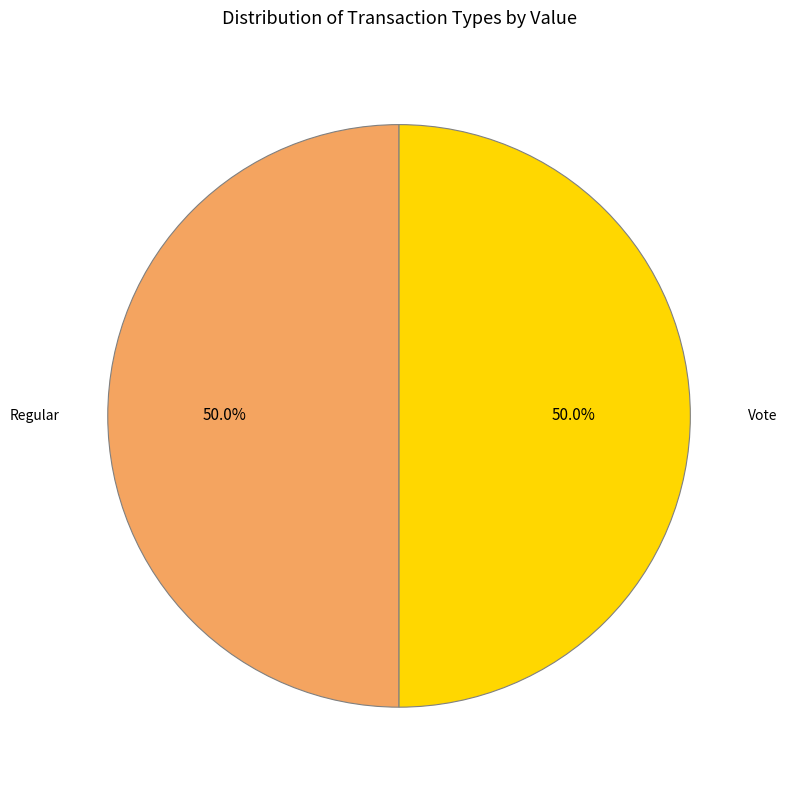

Count the number of slices in the pie.

2